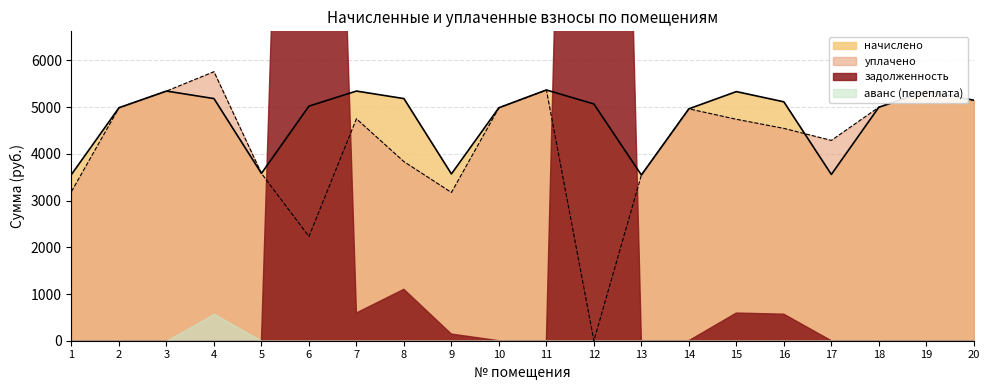

Does the chart have visible grid lines?

Yes